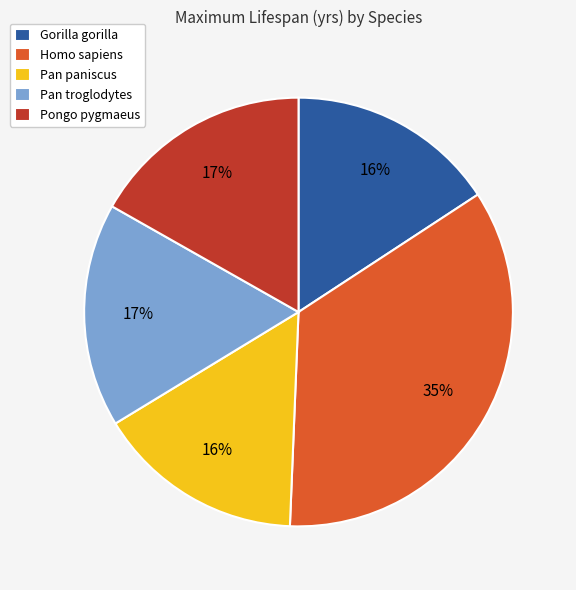

To the nearest percent, what percentage of the pie is Homo sapiens?

35%